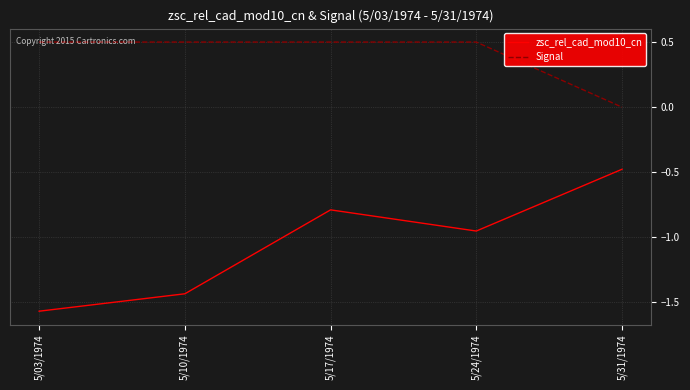

Count the number of categories in the chart.

5